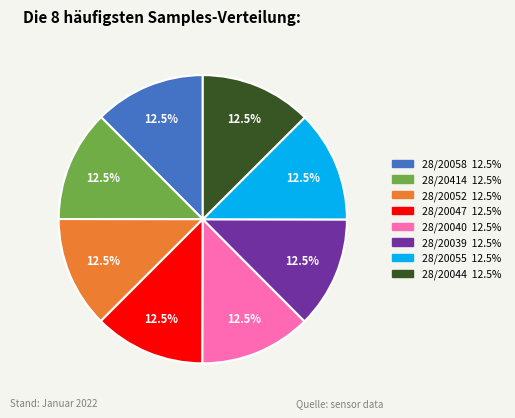

What is the ratio of the value at 28/20052 to the value at 28/20058?

1.0